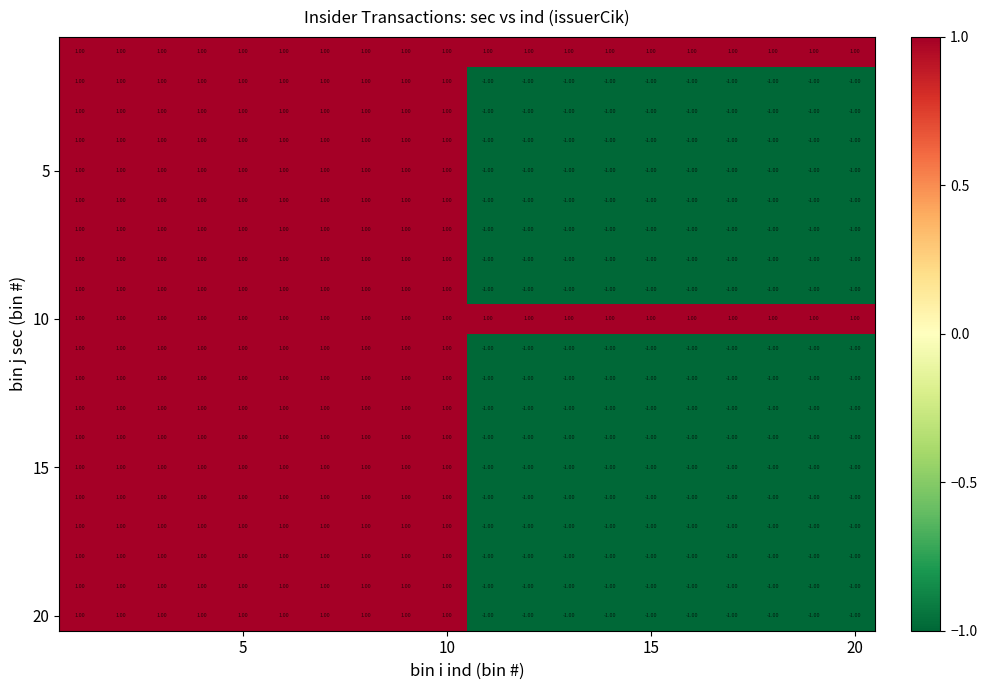

At how many categories does at least one series exceed 0?

20